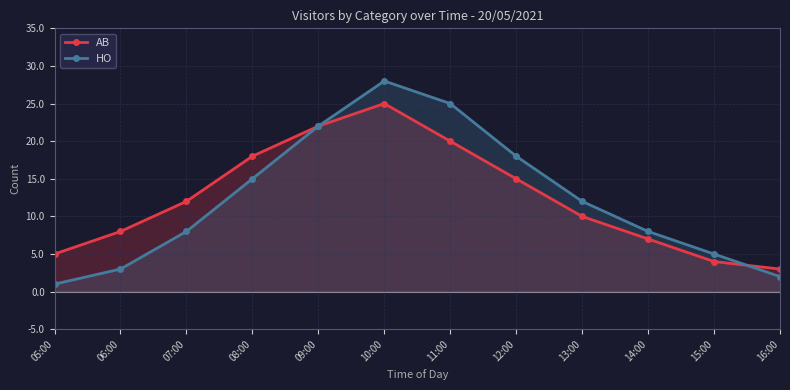

Reading right to left, list all the values displayed in this chart.

AB: 16:00=3	15:00=4	14:00=7	13:00=10	12:00=15	11:00=20	10:00=25	09:00=22	08:00=18	07:00=12	06:00=8	05:00=5
HO: 16:00=2	15:00=5	14:00=8	13:00=12	12:00=18	11:00=25	10:00=28	09:00=22	08:00=15	07:00=8	06:00=3	05:00=1